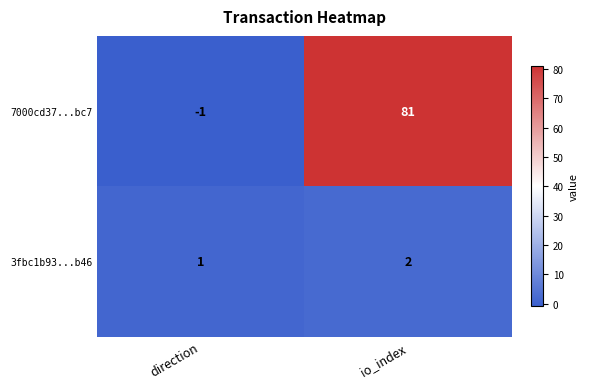

At how many categories does at least one series exceed 78?

1